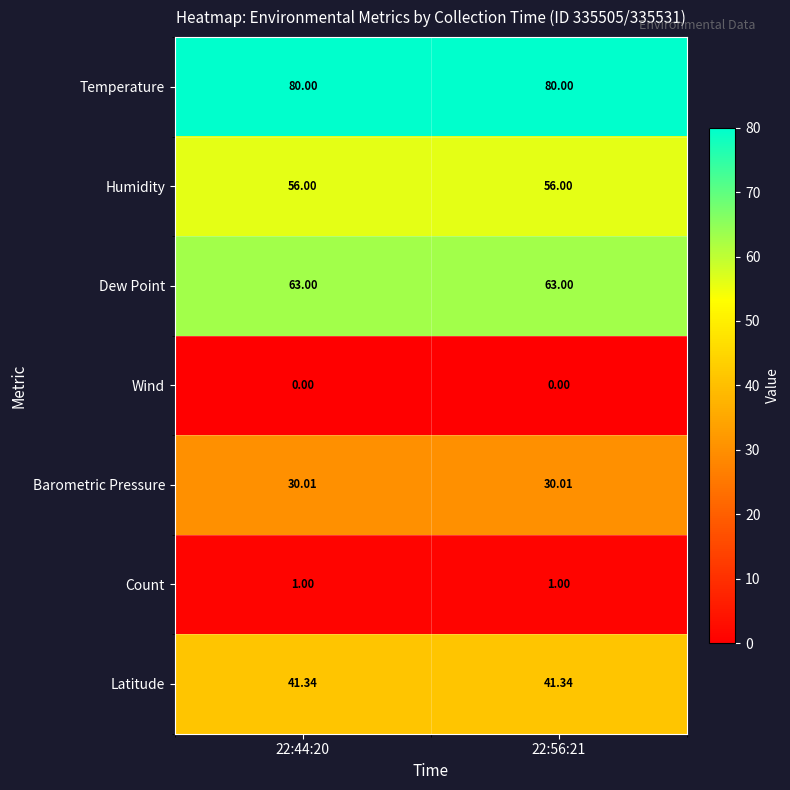

Which series has the largest total across all categories?

Temperature